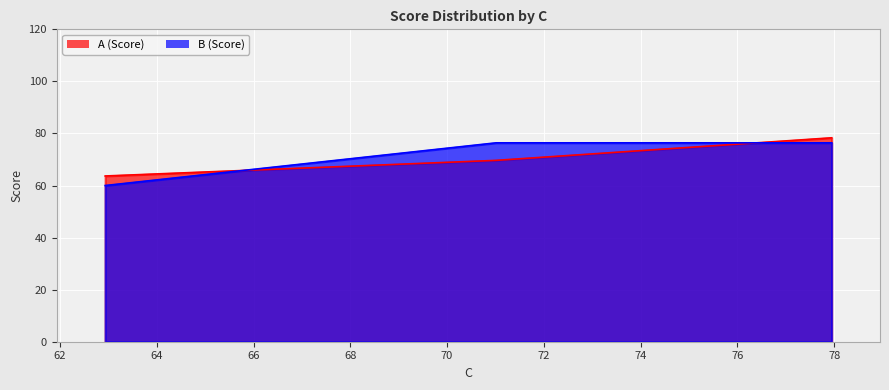

True or false: A has a value of 37.0 at 77.9472380952381.

False